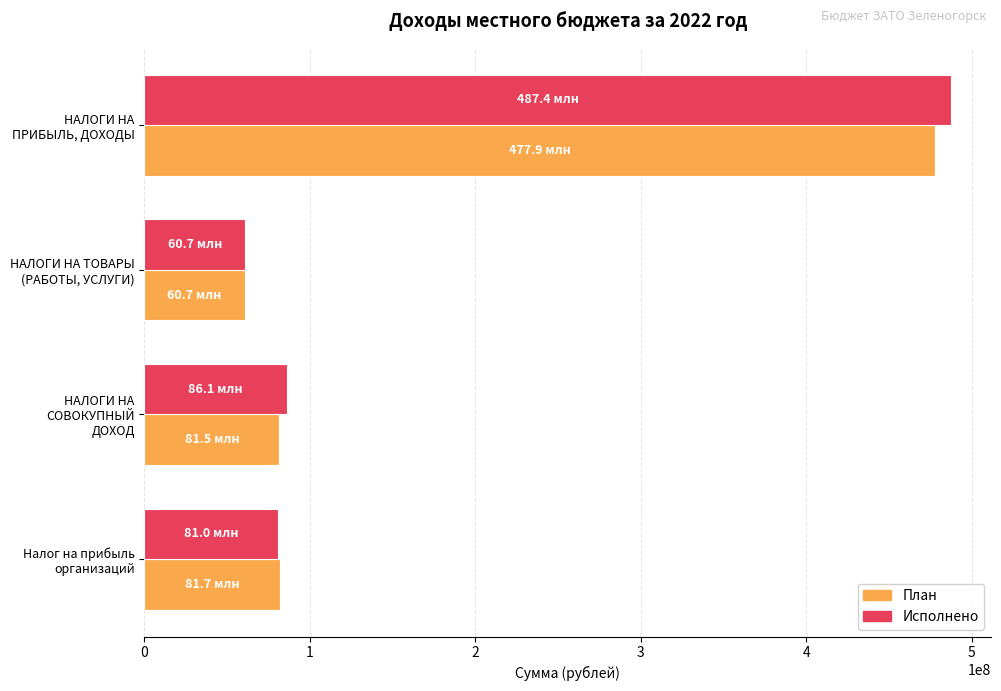

What is the spread (max minus min) of values at НАЛОГИ НА СОВОКУПНЫЙ ДОХОД?

4596452.4